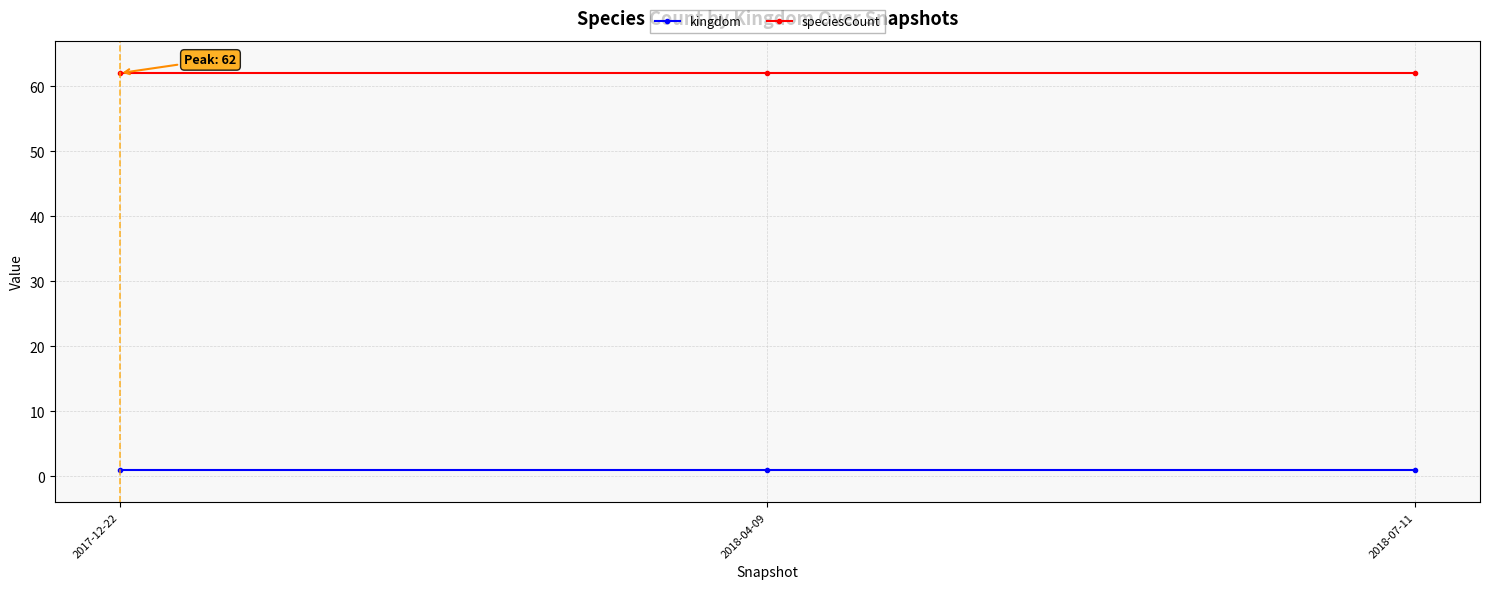

What is the difference between the highest and lowest values at 2018-07-11?

61